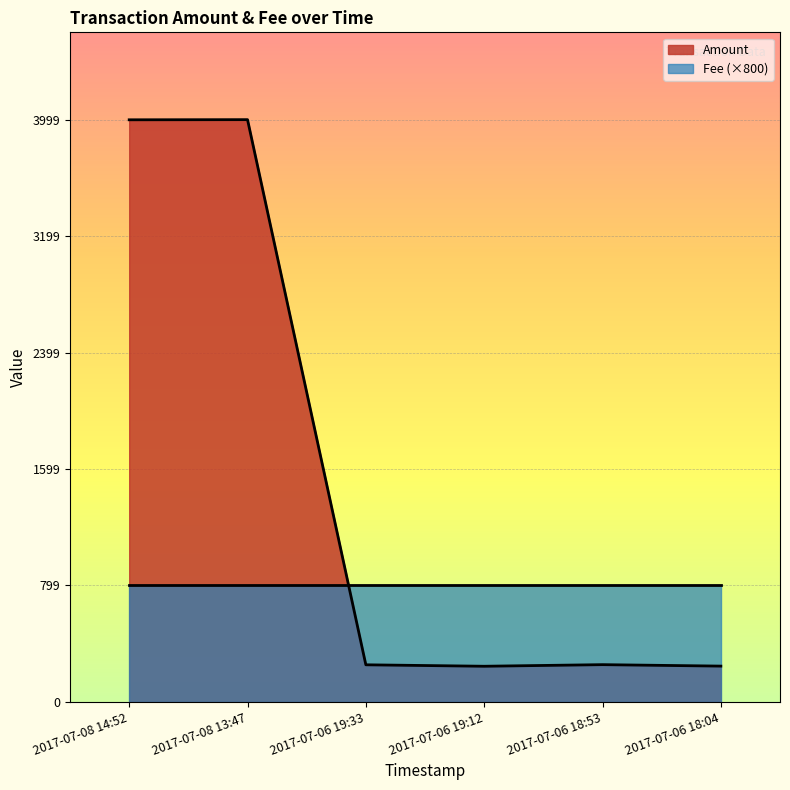

How many data points does each series have?

6